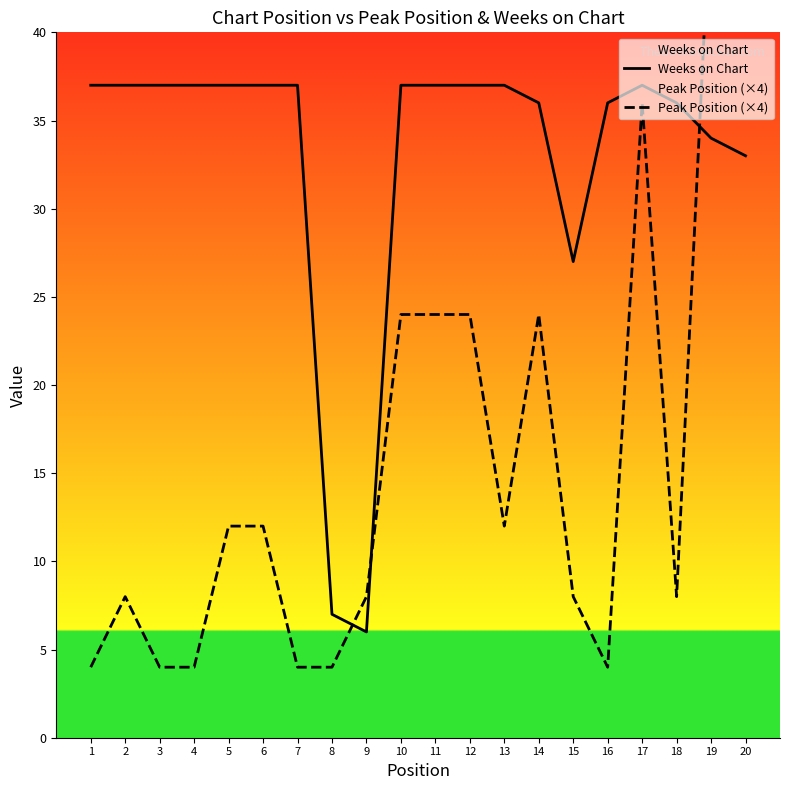

Which series has the largest range (max minus min)?

Peak Position (×4)